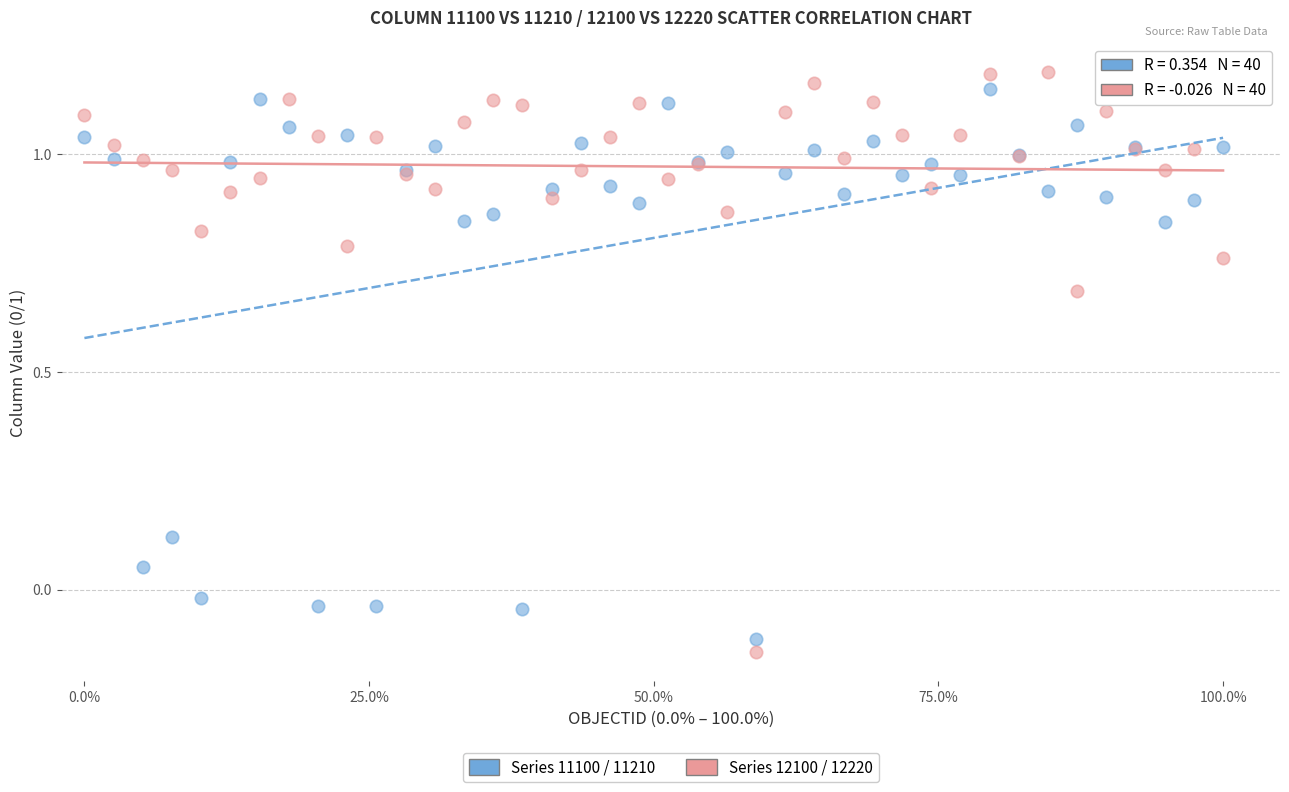

Which series has the largest Y range (max minus min)?

Series 12100 / 12220